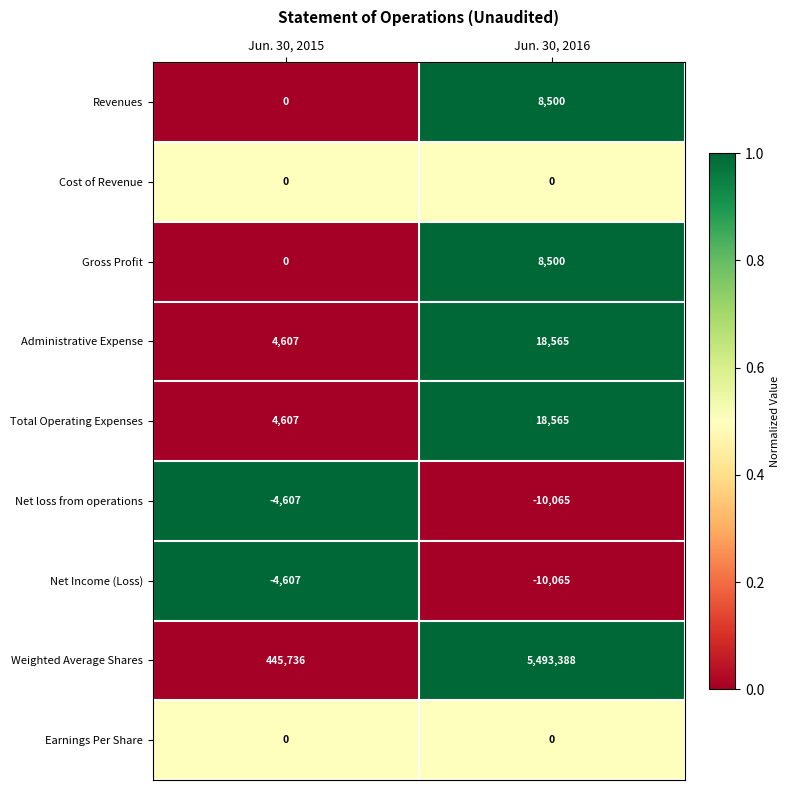

What is the spread (max minus min) of values at Jun. 30, 2016?

5503453